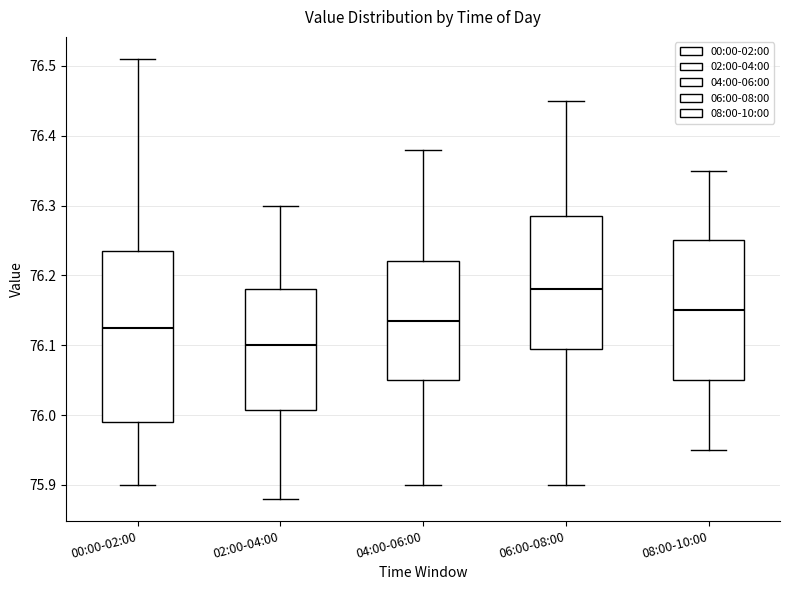

Reading left to right, read every box against the y-axis: the position of its median line, the range the box covers, and the ends of its whiskers. The values are not printed on the chart, so give them approximately, as read against the axis.

00:00-02:00: median 76.13, box 75.99 to 76.24, whiskers 75.90 to 76.51
02:00-04:00: median 76.10, box 76.01 to 76.18, whiskers 75.88 to 76.30
04:00-06:00: median 76.14, box 76.05 to 76.22, whiskers 75.90 to 76.38
06:00-08:00: median 76.18, box 76.10 to 76.29, whiskers 75.90 to 76.45
08:00-10:00: median 76.15, box 76.05 to 76.25, whiskers 75.95 to 76.35